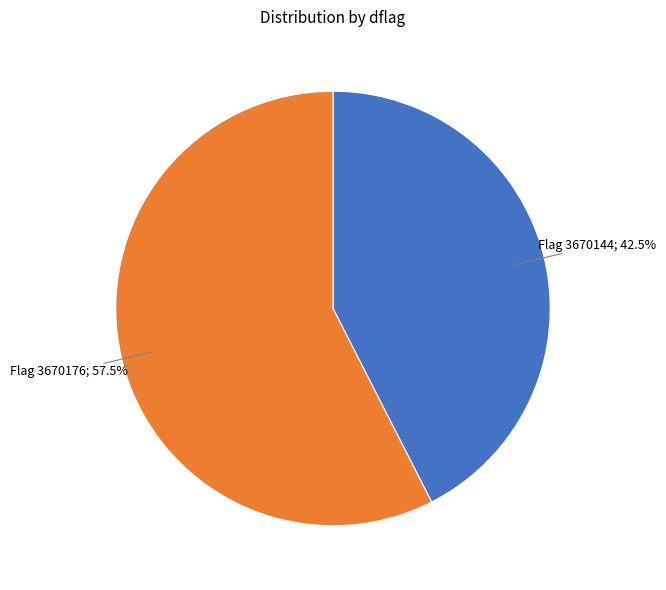

Is there any slice that represents more than half of the pie?

Yes